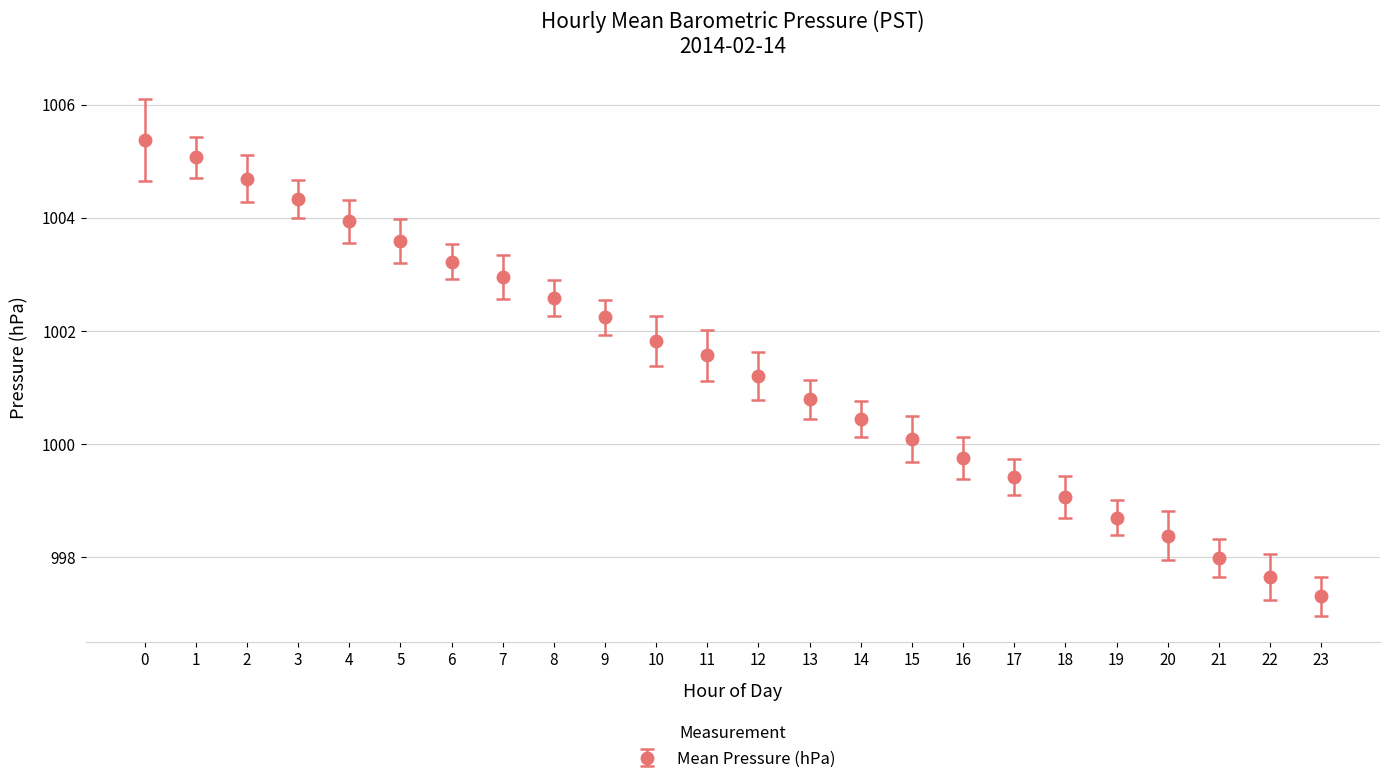

Reading right to left, transcribe all the data shown in this chart.

997.3	997.6	998.0	998.4	998.7	999.1	999.4	999.8	1000.1	1000.4	1000.8	1001.2	1001.6	1001.8	1002.2	1002.6	1003.0	1003.2	1003.6	1003.9	1004.3	1004.7	1005.1	1005.4